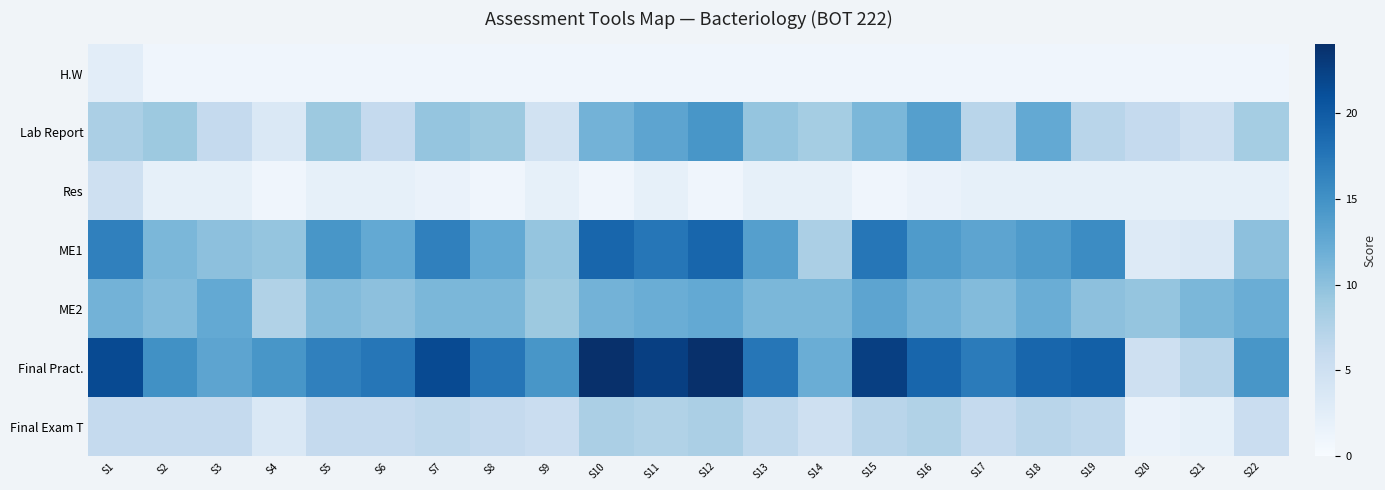

At S3, list the series in order from smallest to largest.

H.W, Res, Lab Report, Final Exam T, ME1, ME2, Final Pract.